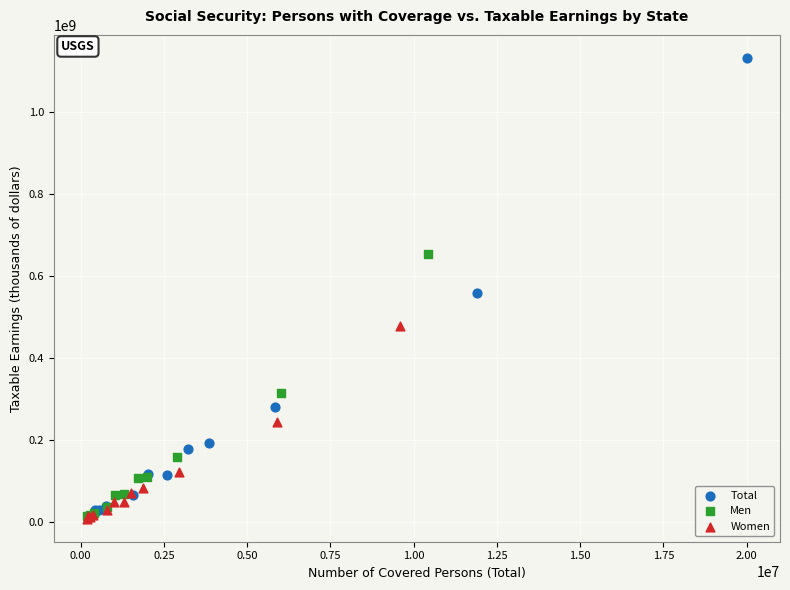

Which series contains the highest Y value?

Total